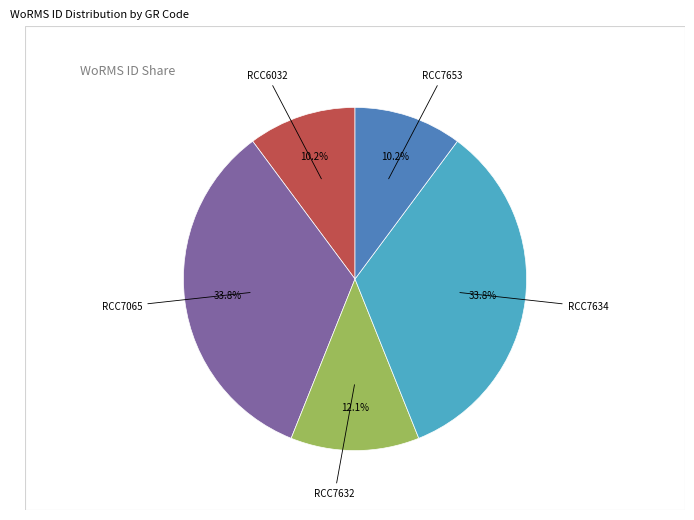

Is there any slice that represents more than half of the pie?

No